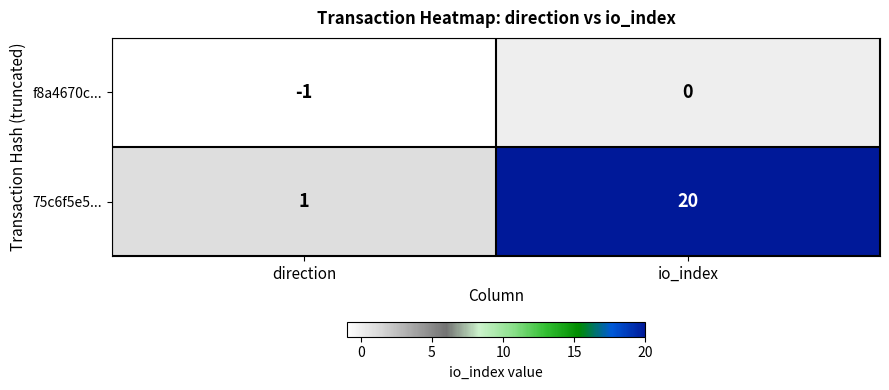

Read the 75c6f5e5... value at io_index, to the nearest 5.

20